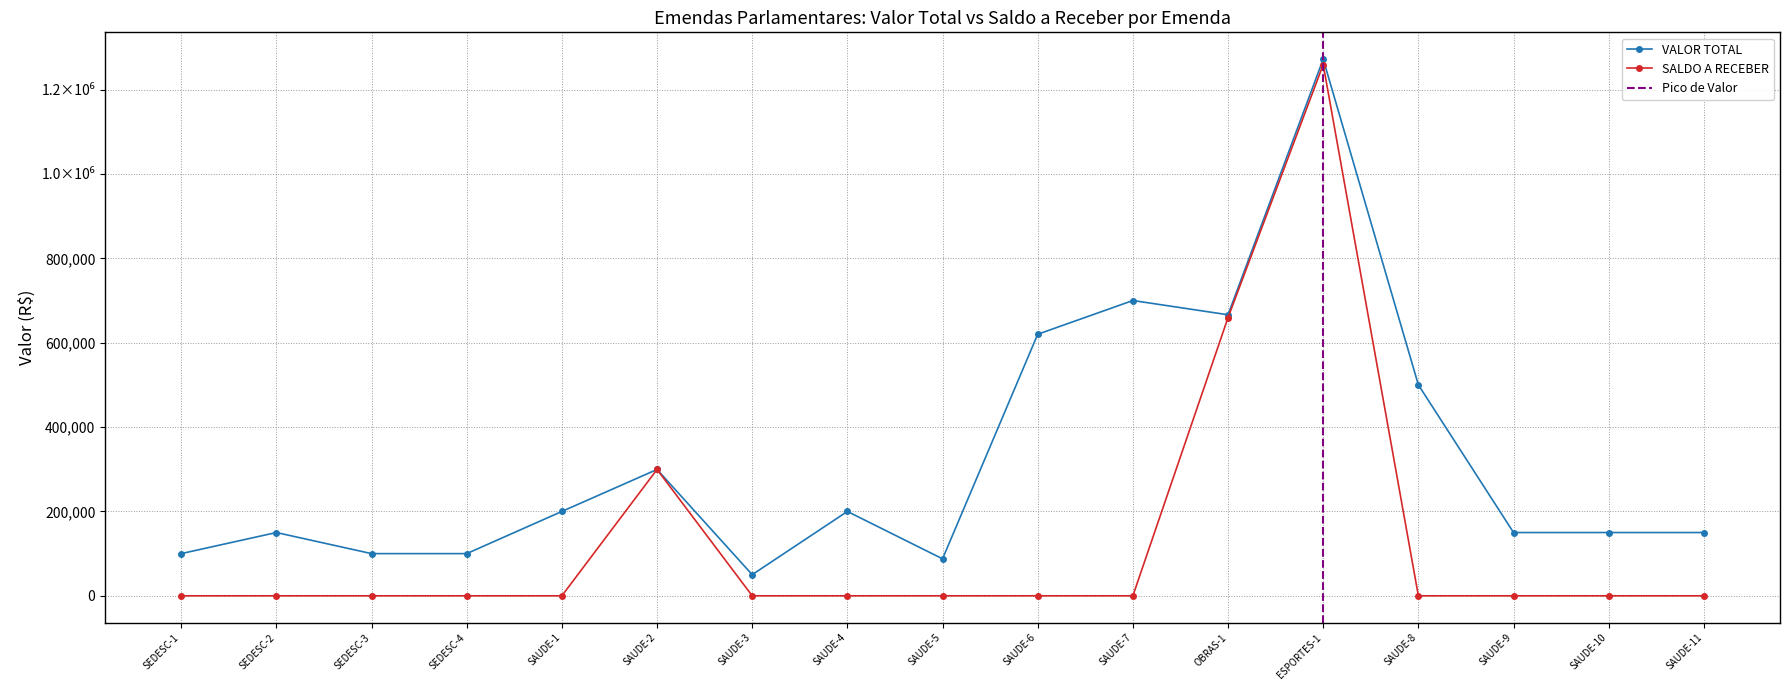

Is the value of VALOR TOTAL at SAUDE-4 greater than the value of SALDO A RECEBER at SAUDE-6?

Yes